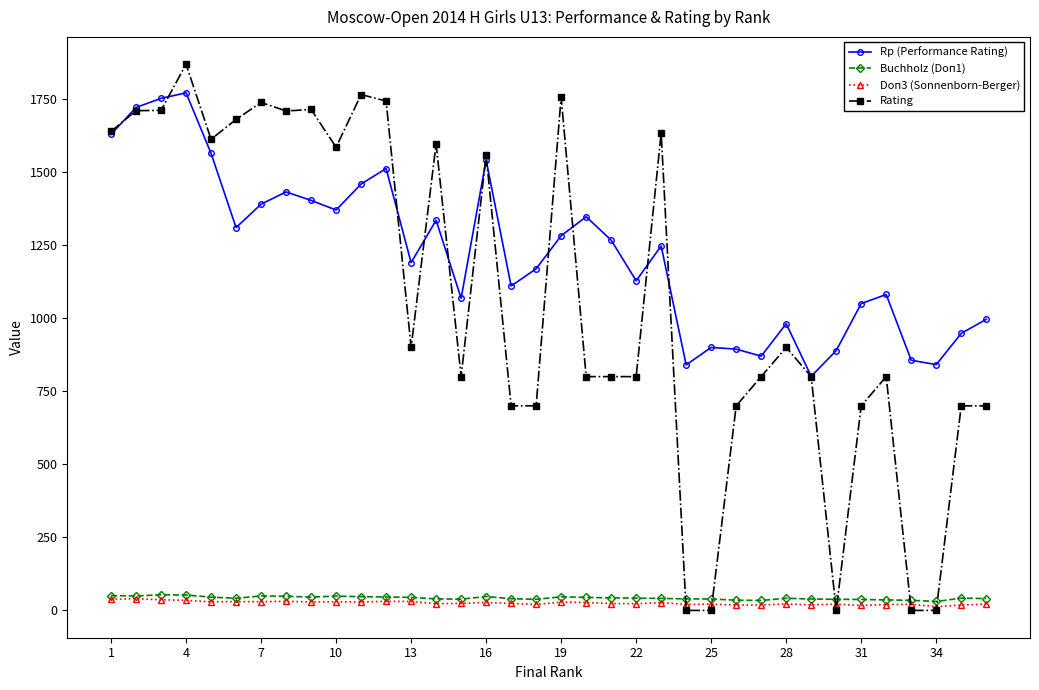

What is the greatest value displayed?

1869.0